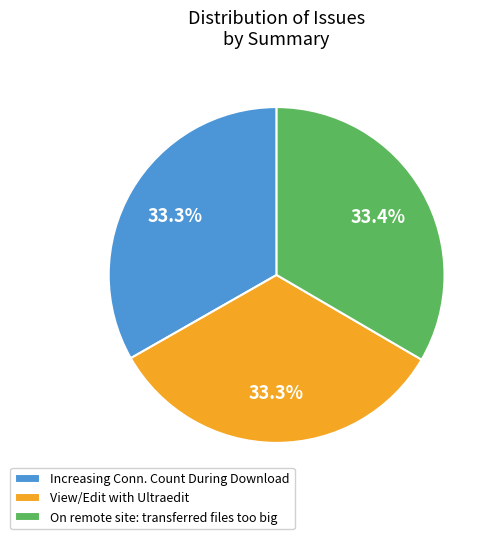

Does On remote site: transferred files too big represent more than half of the total?

No